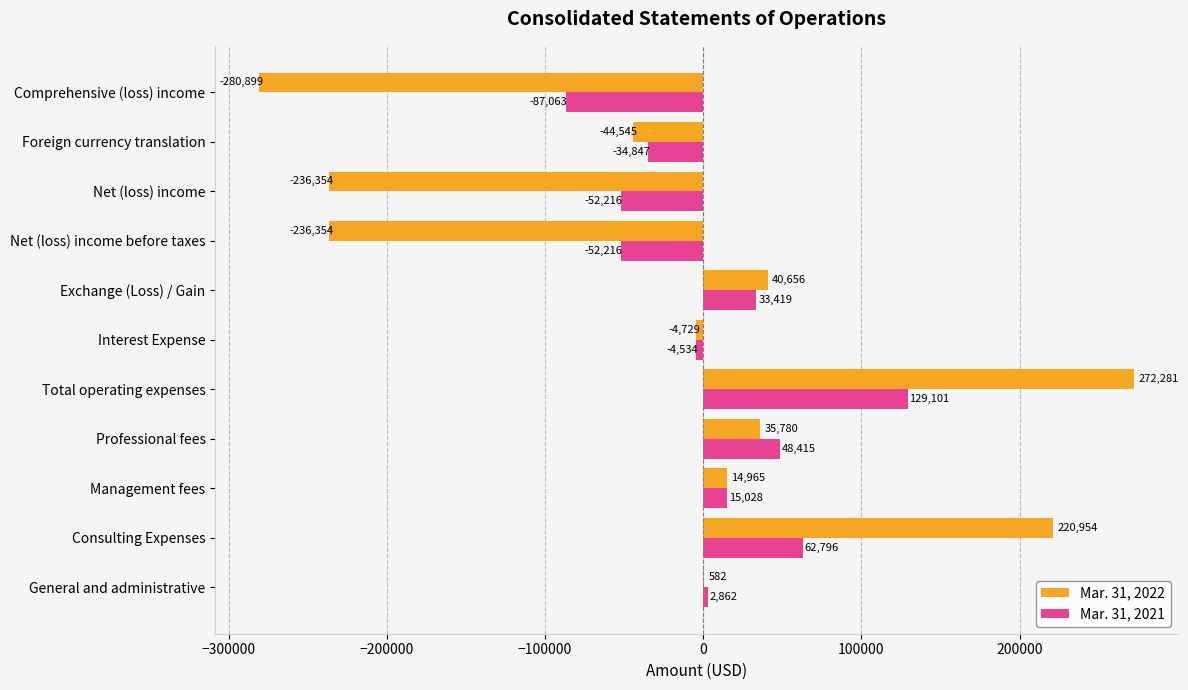

What is the maximum value shown in the chart?

272281